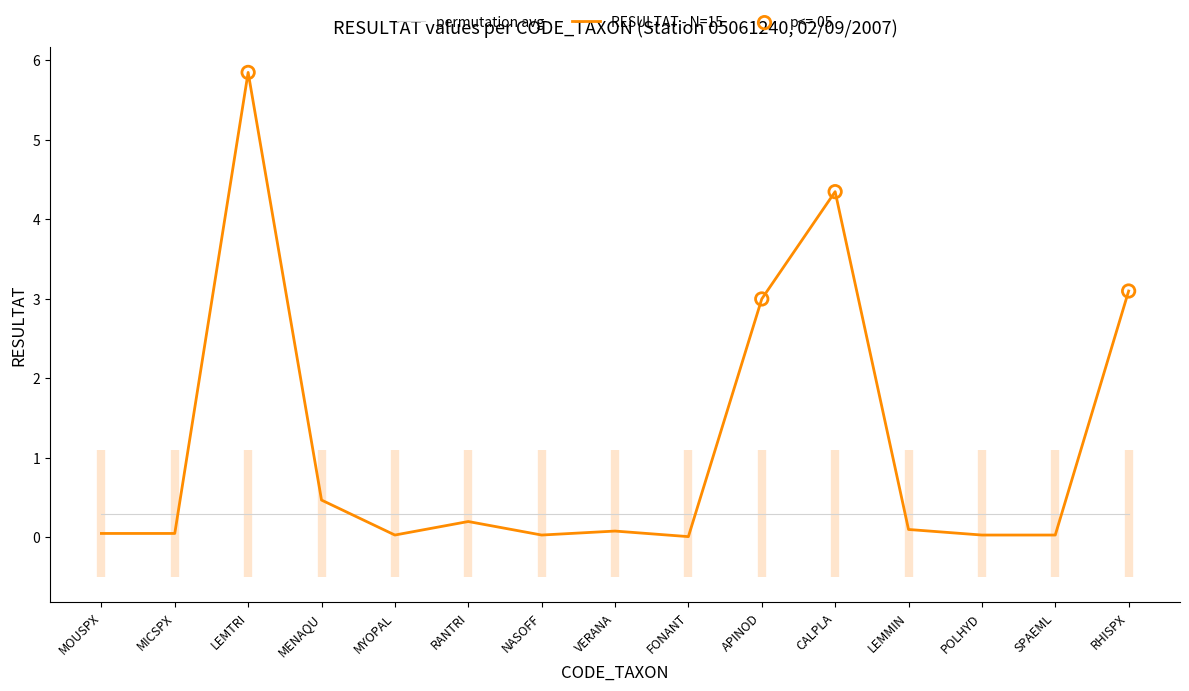

What is the change in value from MENAQU to FONANT?

-0.5